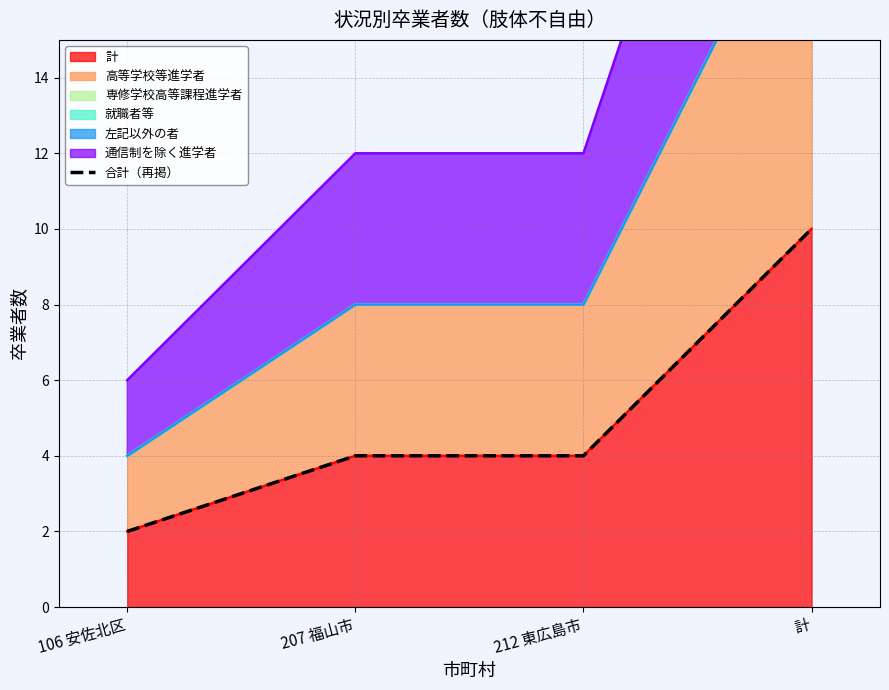

What is the change in value from 212 東広島市 to 計?

+6